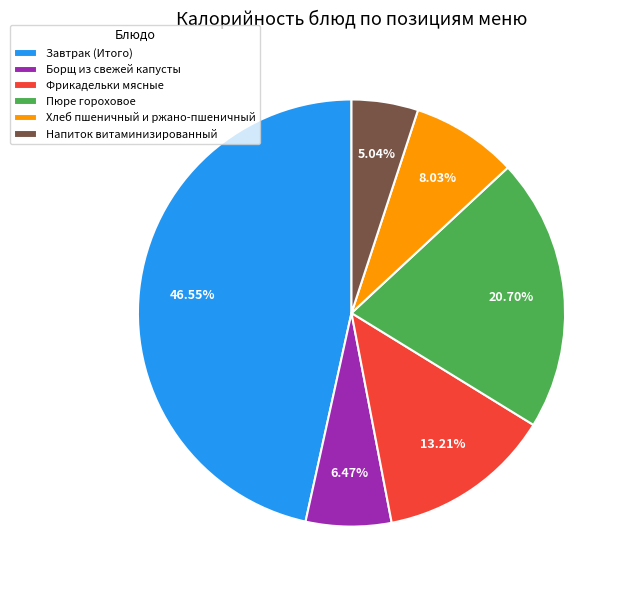

Is there a majority slice in this chart?

No